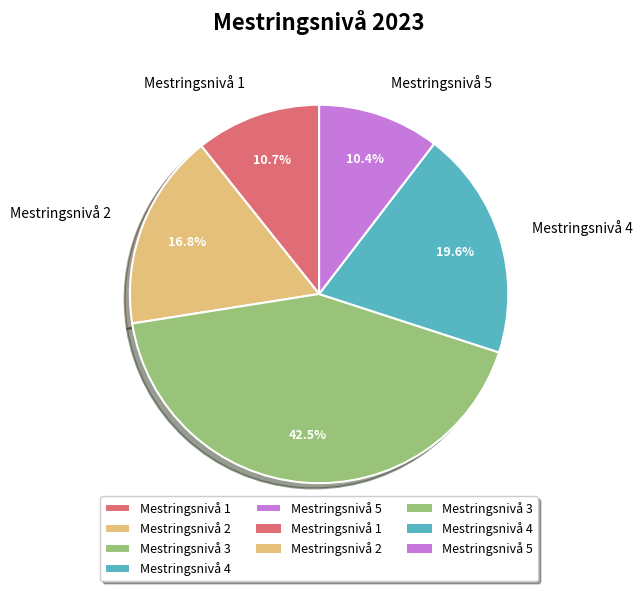

Does any single category account for the majority?

No